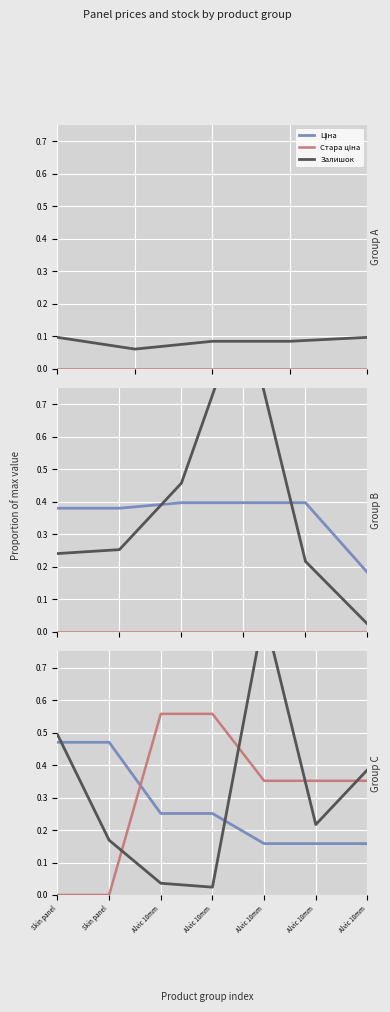

Reading left to right, extract all data points from this chart.

Ціна: 0.5	0.5	0.3	0.3	0.2	0.2	0.2
Стара ціна: 0.0	0.0	0.6	0.6	0.4	0.4	0.4
Залишок: 0.5	0.2	0.0	0.0	0.9	0.2	0.4